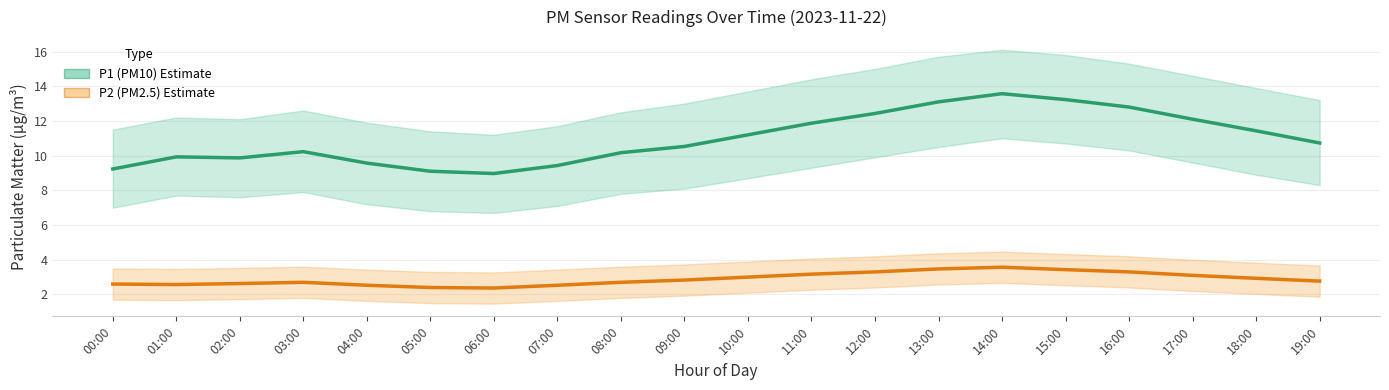

Read the P2 (PM2.5) value at 19:00.

2.8